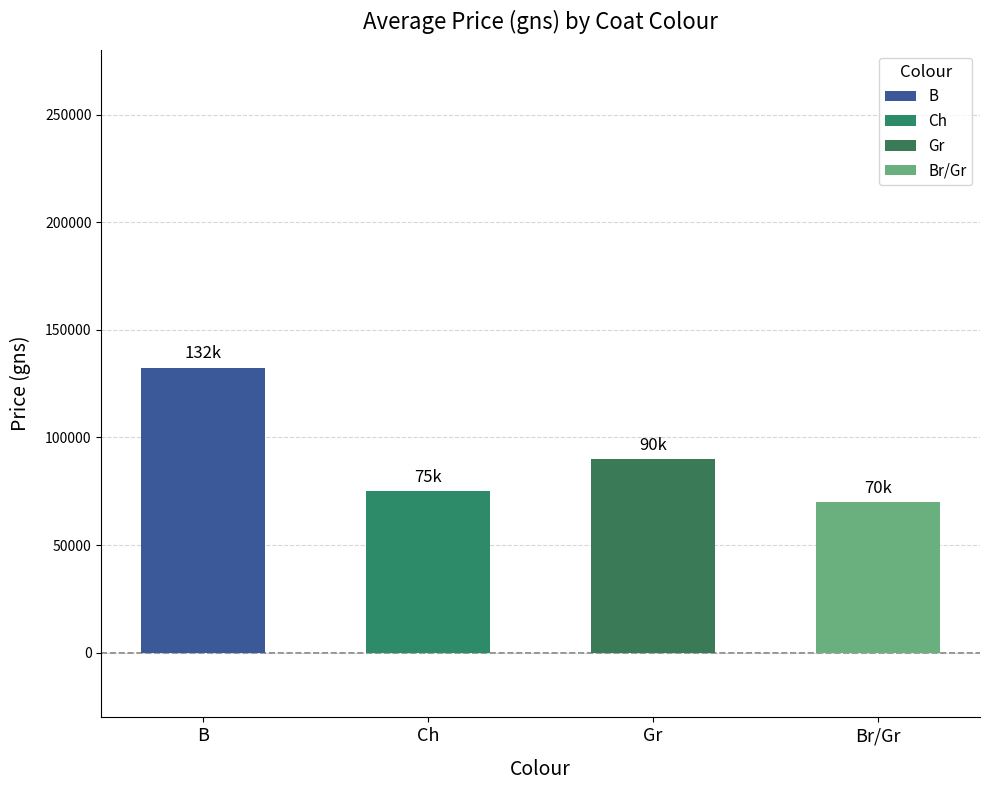

Approximately how many times larger is the value at Br/Gr compared to Gr?

0.8